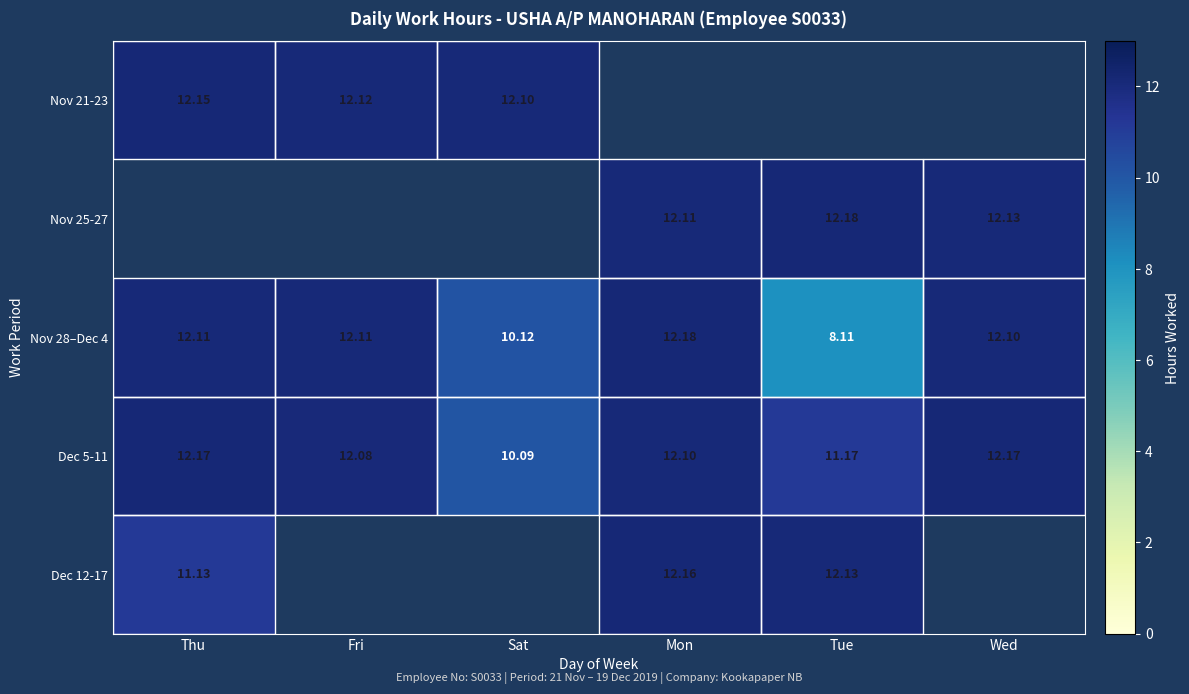

How many values in the Dec 5-11 series are below 12?

2